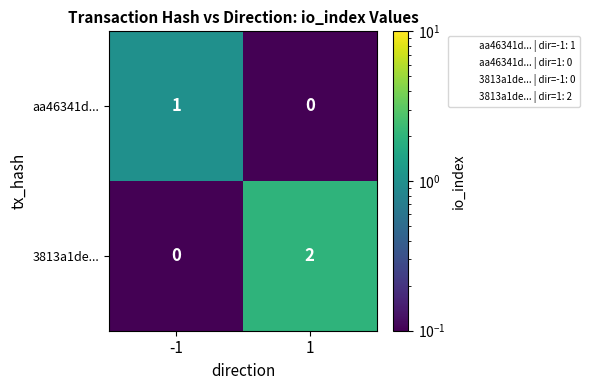

List the labels in order of 3813a1de... value, largest first.

1, -1